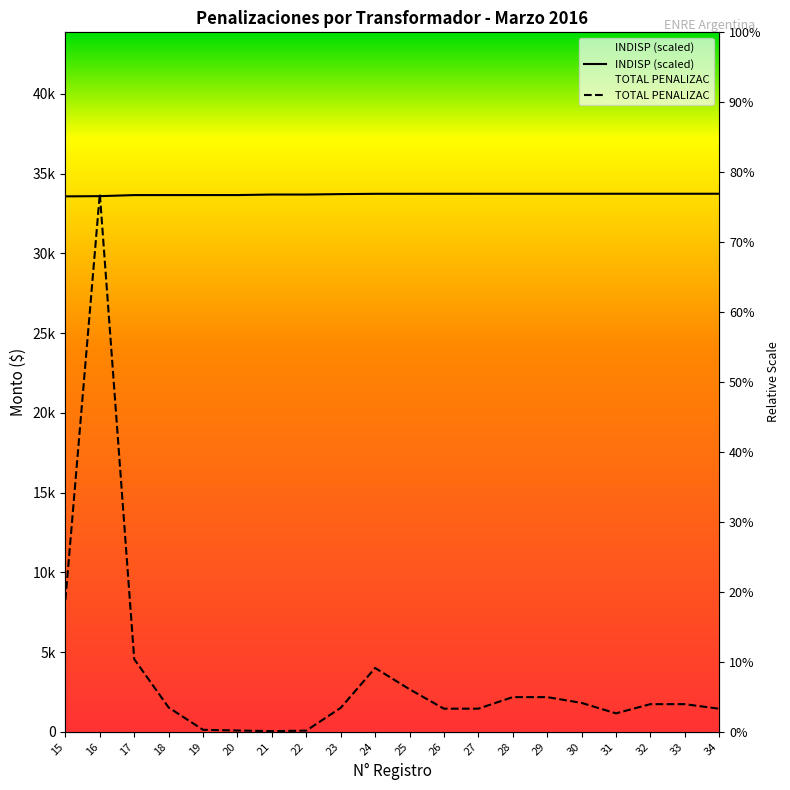

Rank the series at 19 from lowest to highest value.

TOTAL_PENALIZAC, INDISP